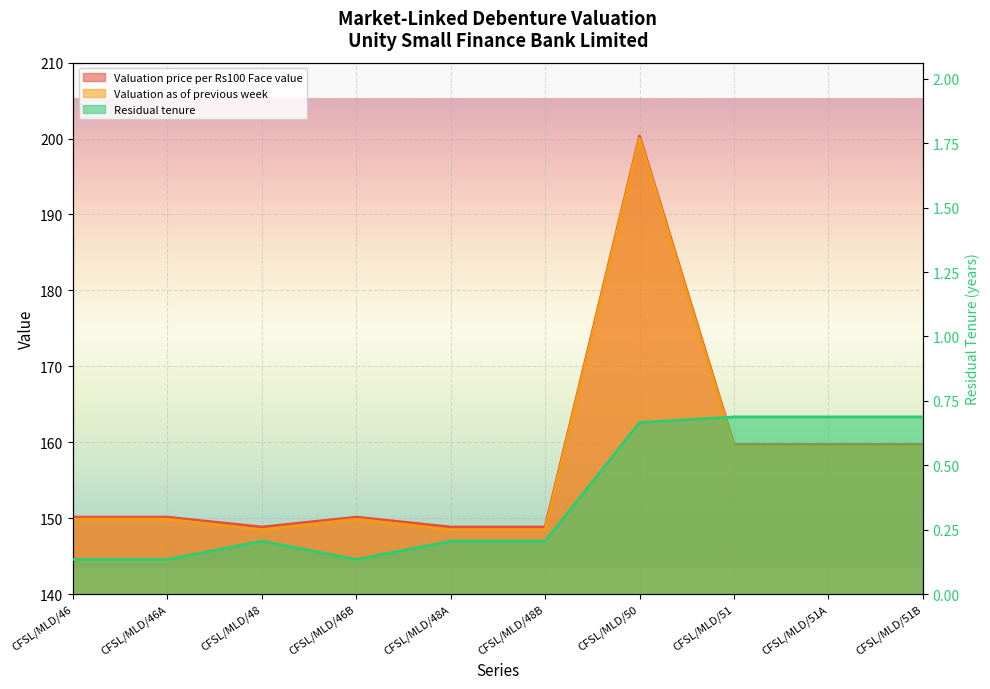

Reading right to left, transcribe all the data shown in this chart.

Valuation price per Rs100 Face value: 159.7	159.7	159.7	200.3	148.8	148.8	150.1	148.8	150.1	150.1
Valuation as of previous week: 159.4	159.4	159.4	200.0	148.5	148.5	149.9	148.5	149.9	149.9
Residual tenure: 0.7	0.7	0.7	0.7	0.2	0.2	0.1	0.2	0.1	0.1